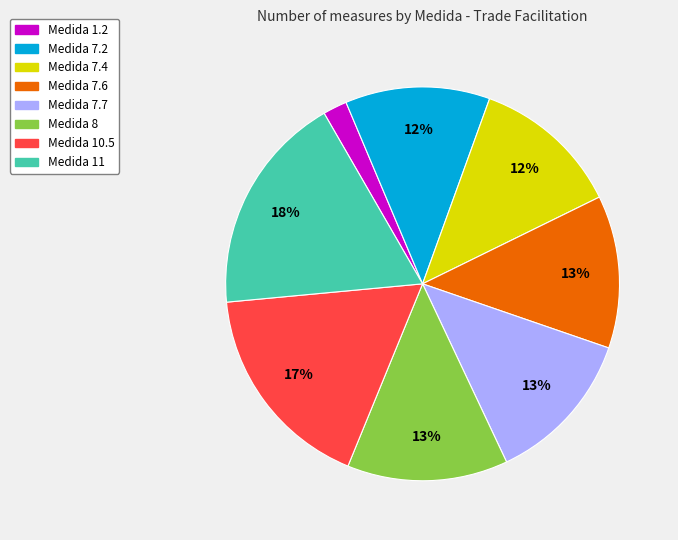

What is the largest slice in the pie chart?

Medida 11